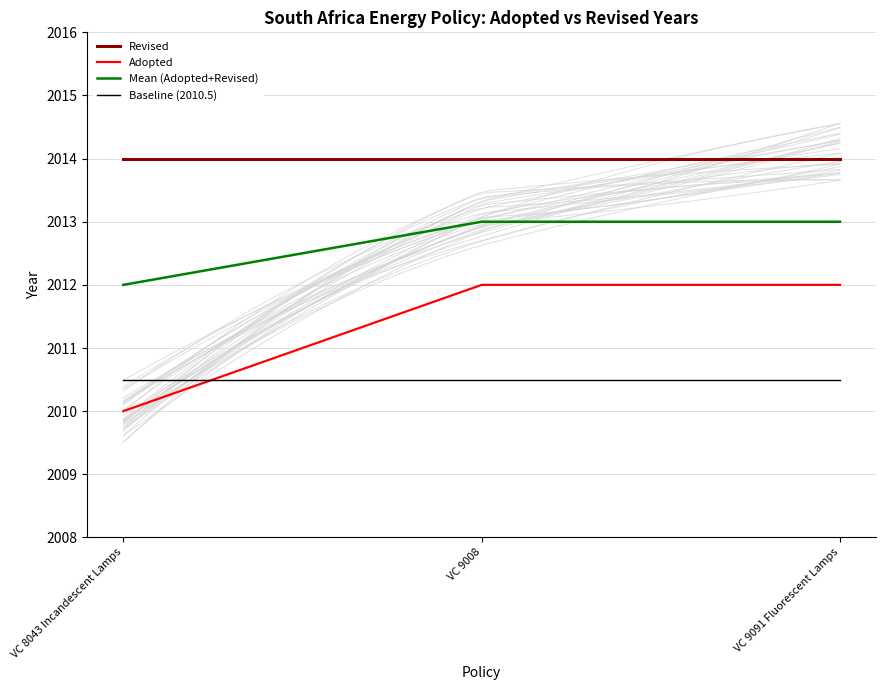

At which category is the sum across all series the highest?

VC 9008